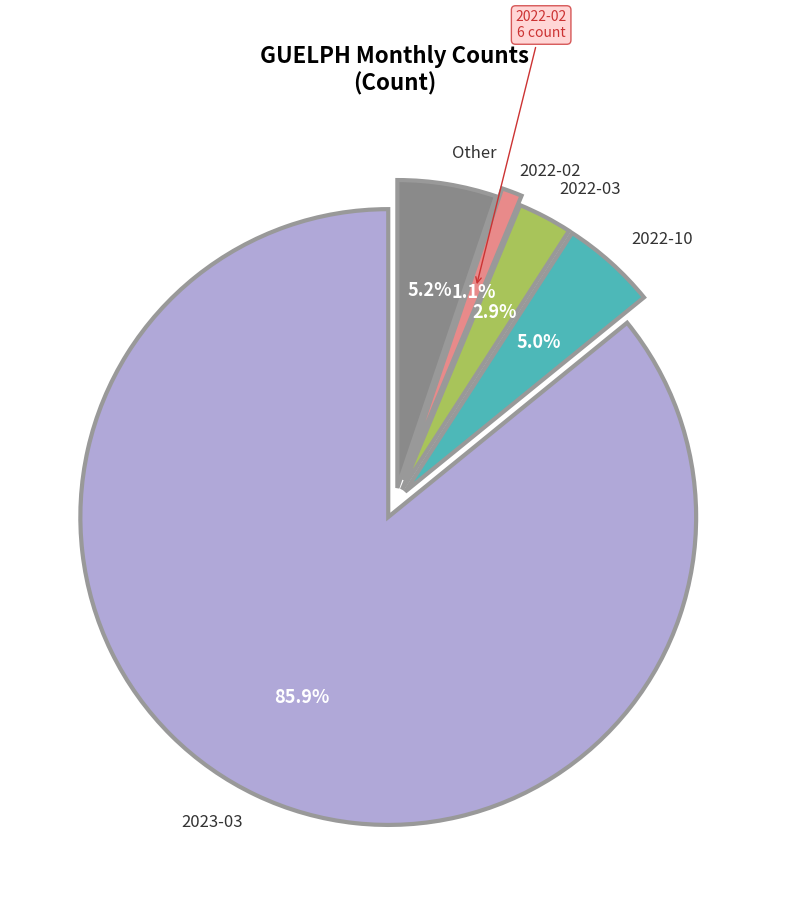

Does 2023-03 represent more than half of the total?

Yes